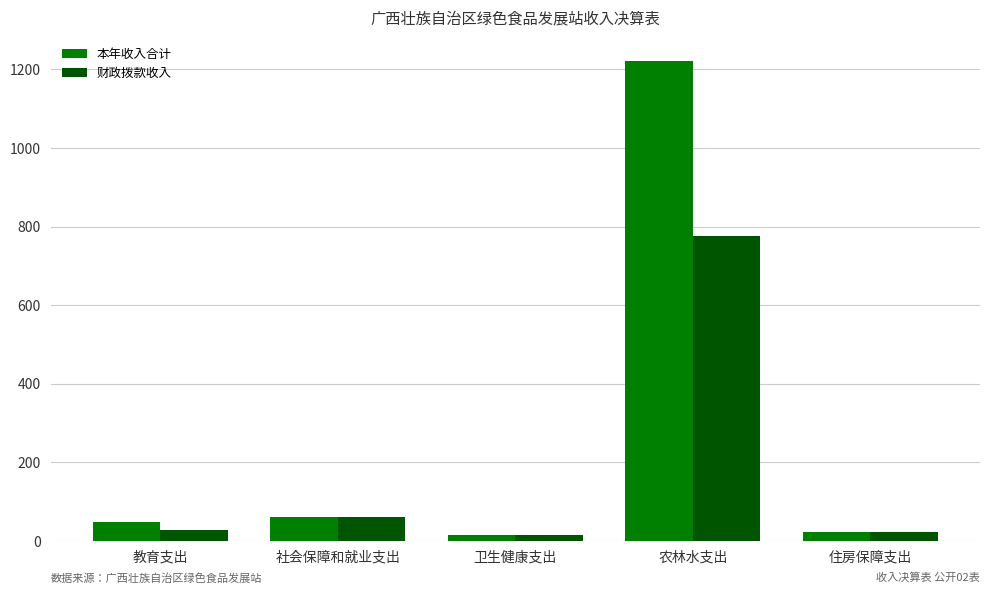

Rank the series by their maximum value, from highest to lowest.

本年收入合计, 财政拨款收入